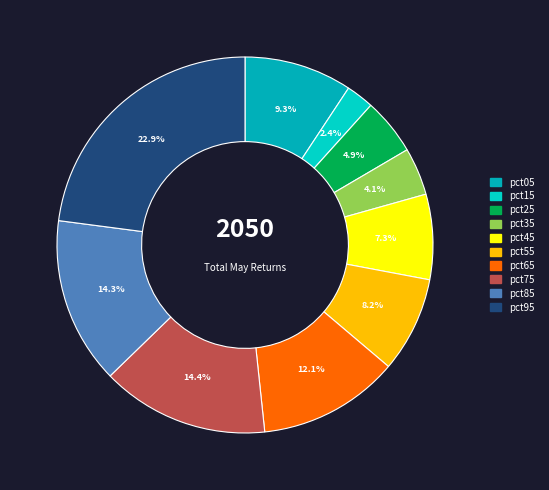

What is the largest slice in the pie chart?

pct95